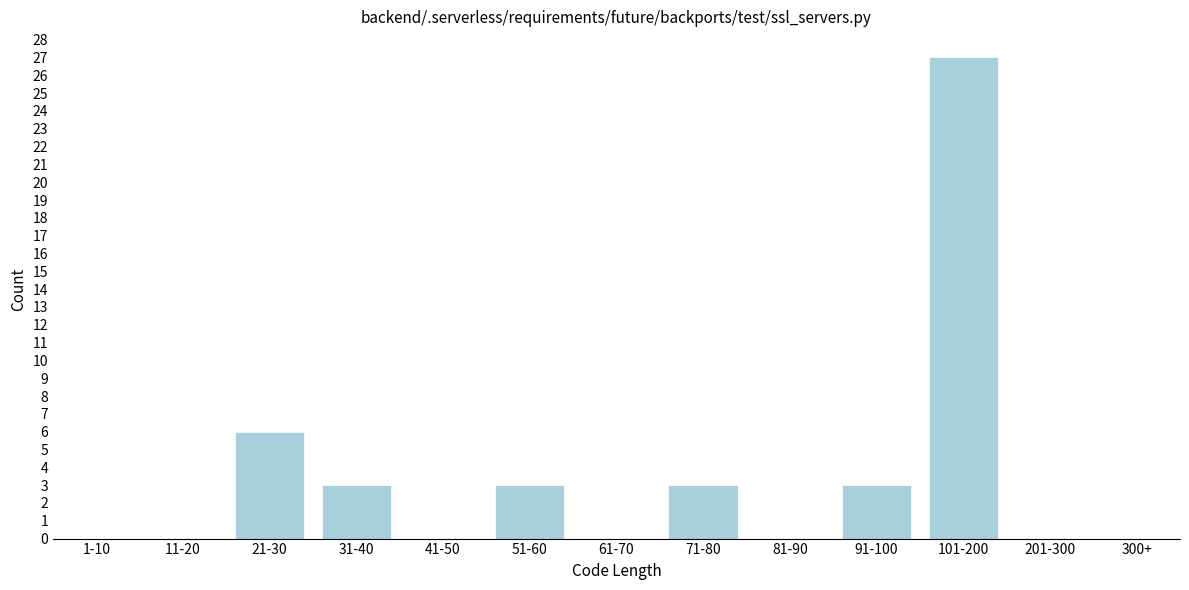

Reading left to right, transcribe all the data shown in this chart.

1-10=0	11-20=0	21-30=6	31-40=3	41-50=0	51-60=3	61-70=0	71-80=3	81-90=0	91-100=3	101-200=27	201-300=0	300+=0